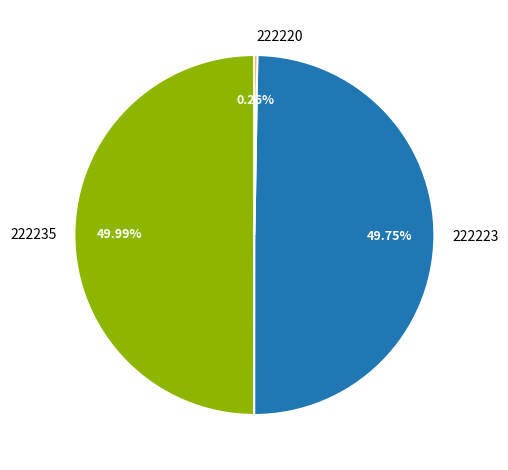

Approximately how many times larger is the value at 222223 compared to 222235?

1.0